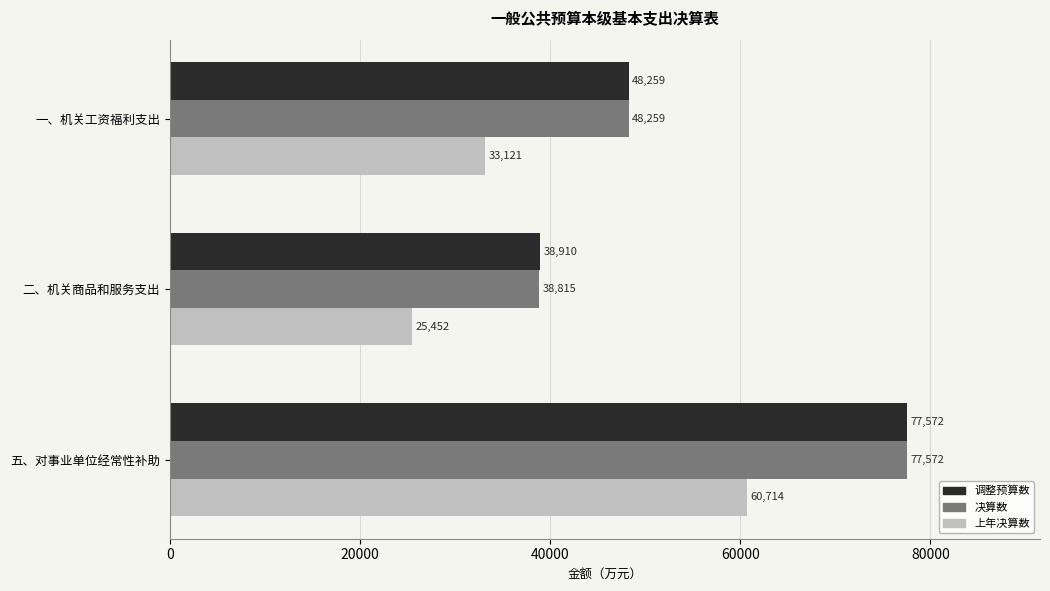

Rank the categories by 调整预算数 value from highest to lowest.

五、对事业单位经常性补助, 一、机关工资福利支出, 二、机关商品和服务支出